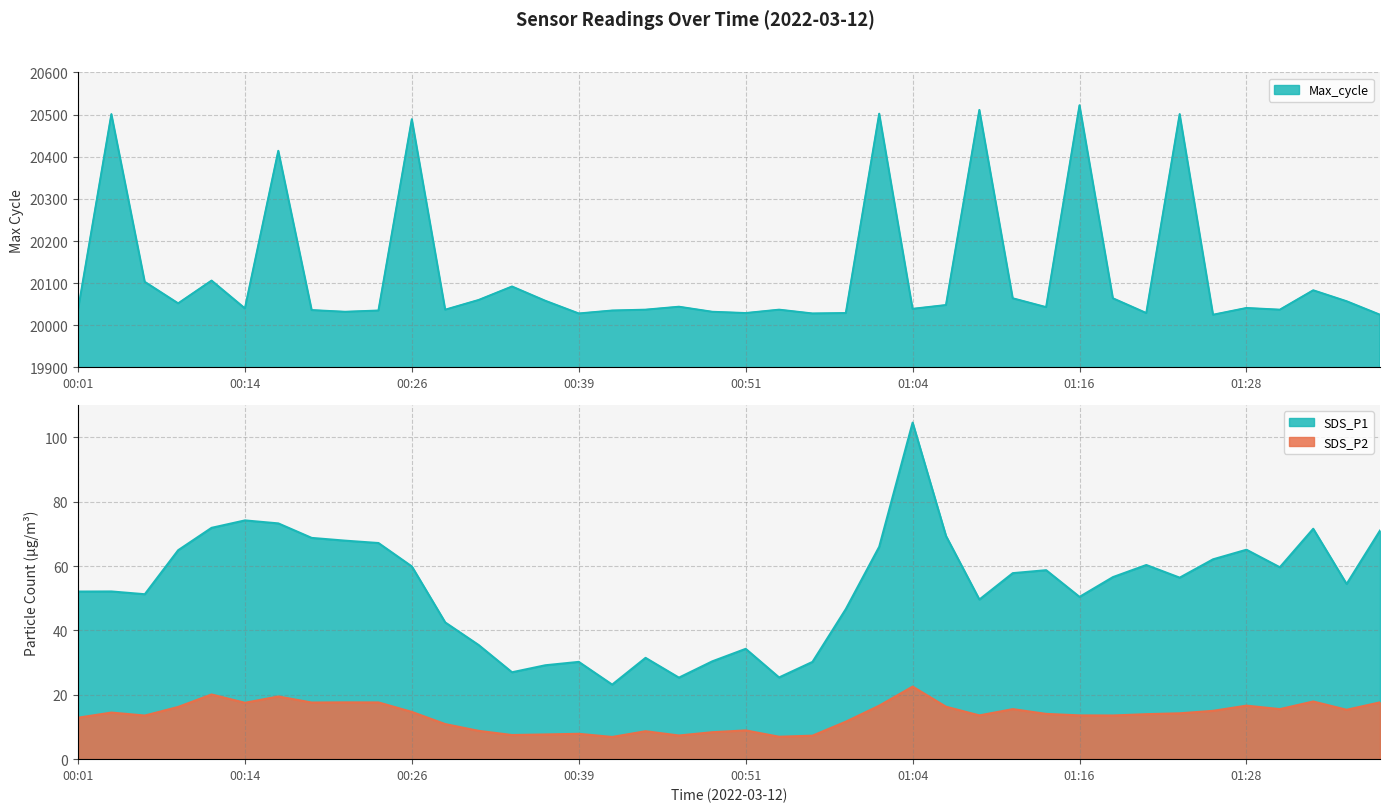

True or false: SDS_P2 and Max_cycle intersect in this chart.

False